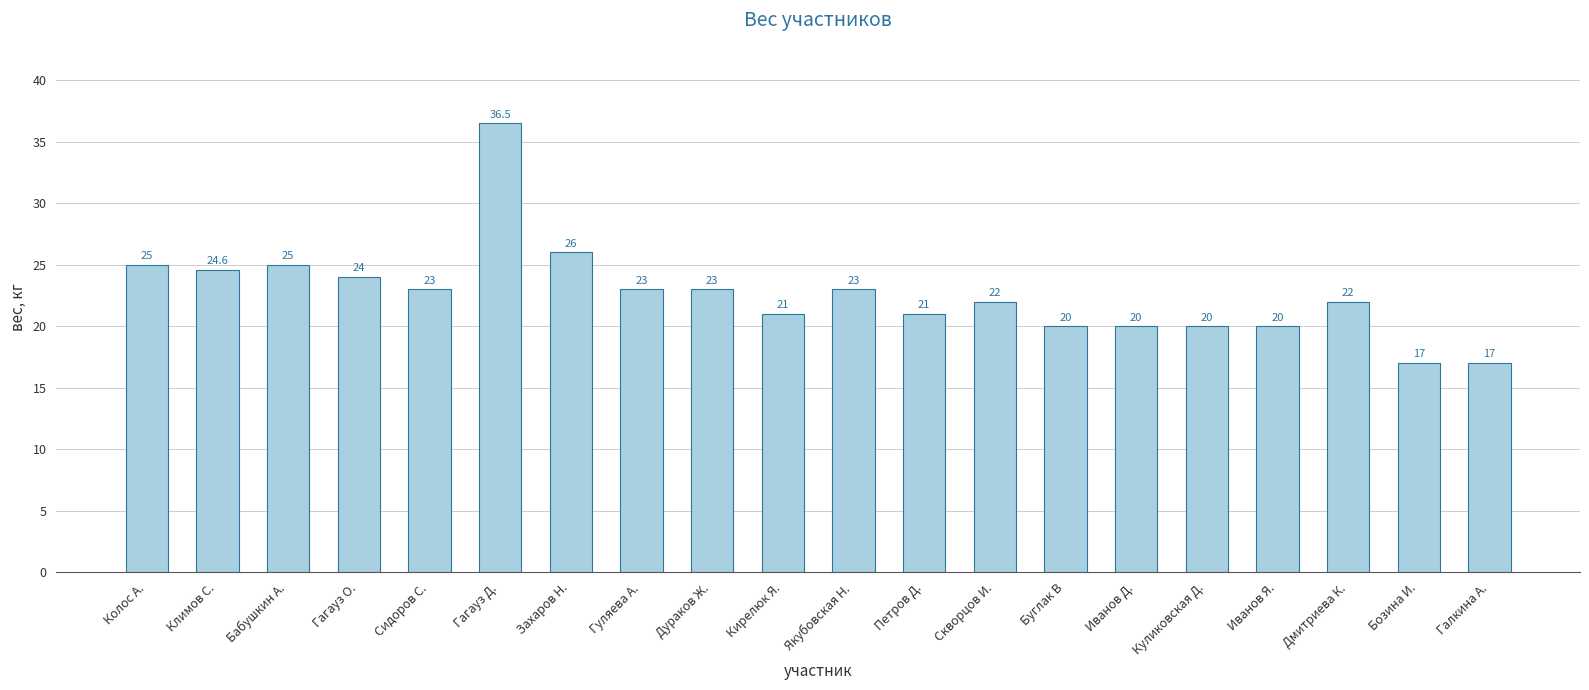

What is the label of the 17th bar from the right?

Гагауз О.